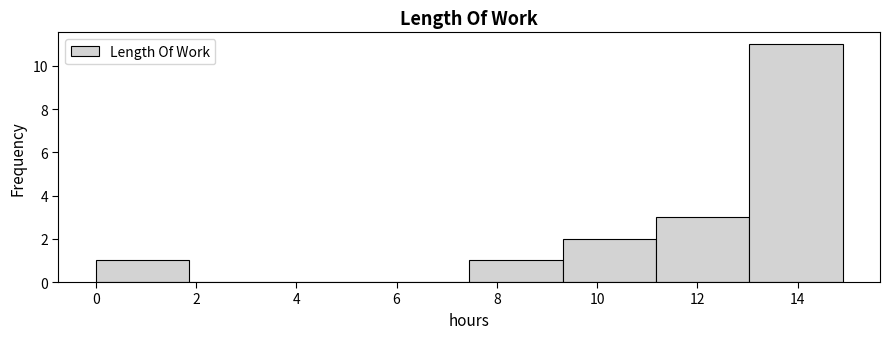

How tall is the bar that spans 13.0 to 15.0 on the x-axis? Neither the bar edges nor the heights are printed on the chart, so give them approximately, as read against the axes.

11